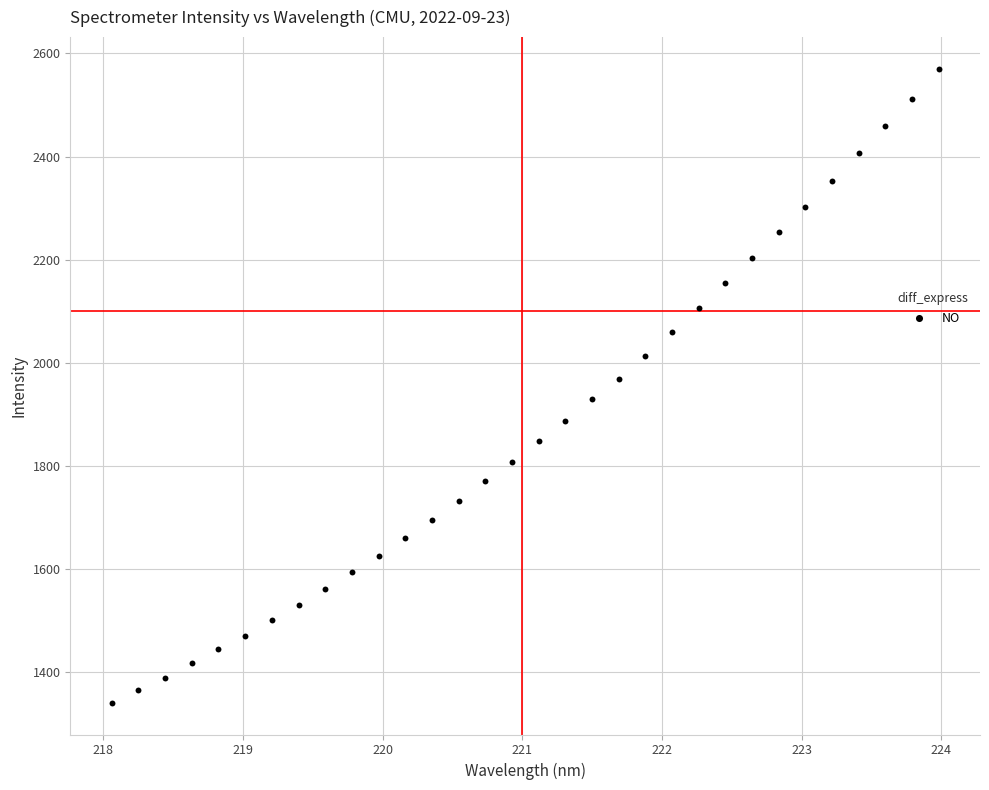

What is the range of X values (max minus min)?

5.9